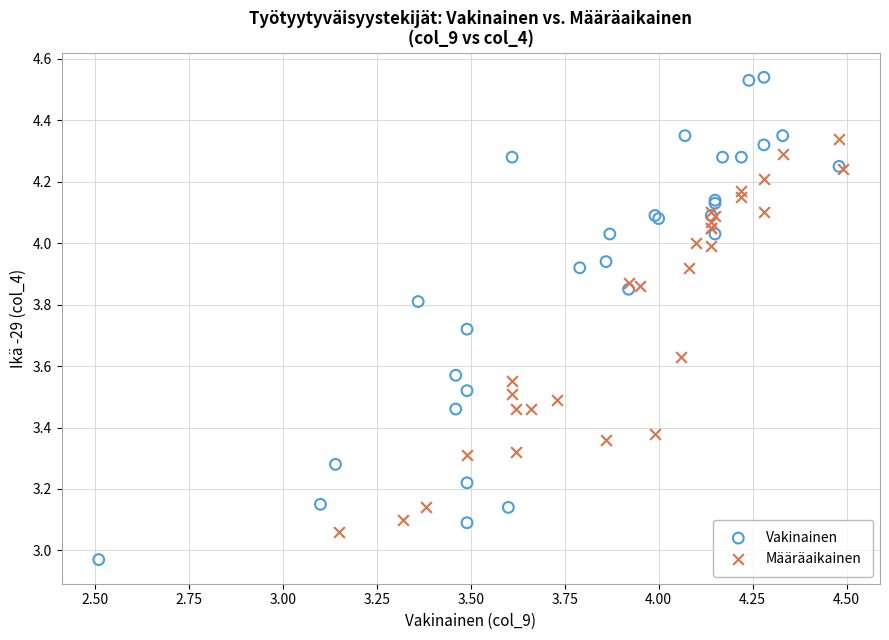

Which series contains the lowest Y value?

Vakinainen